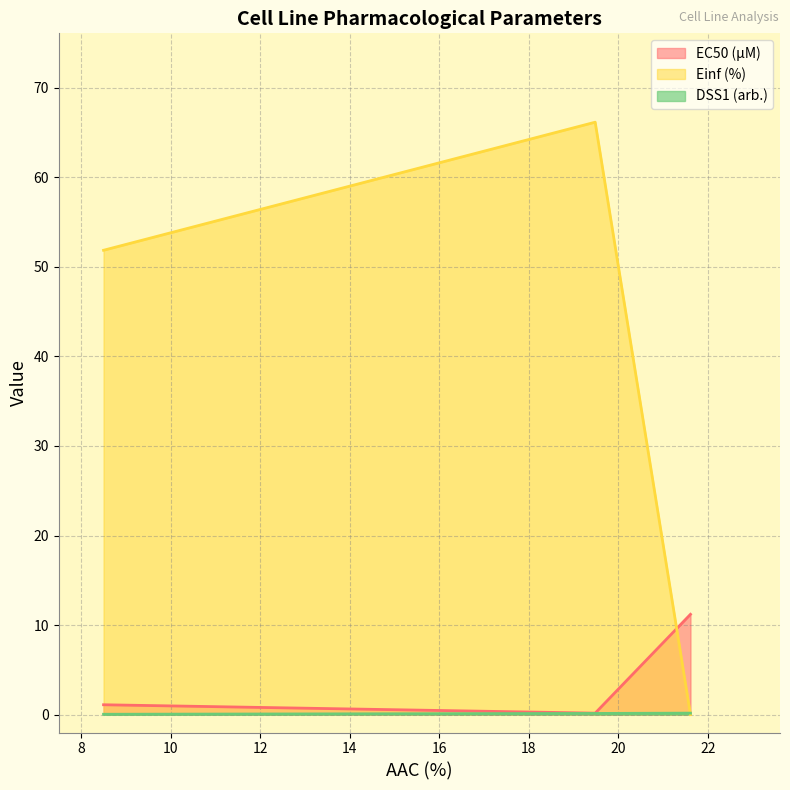

How many series are shown in this chart?

3